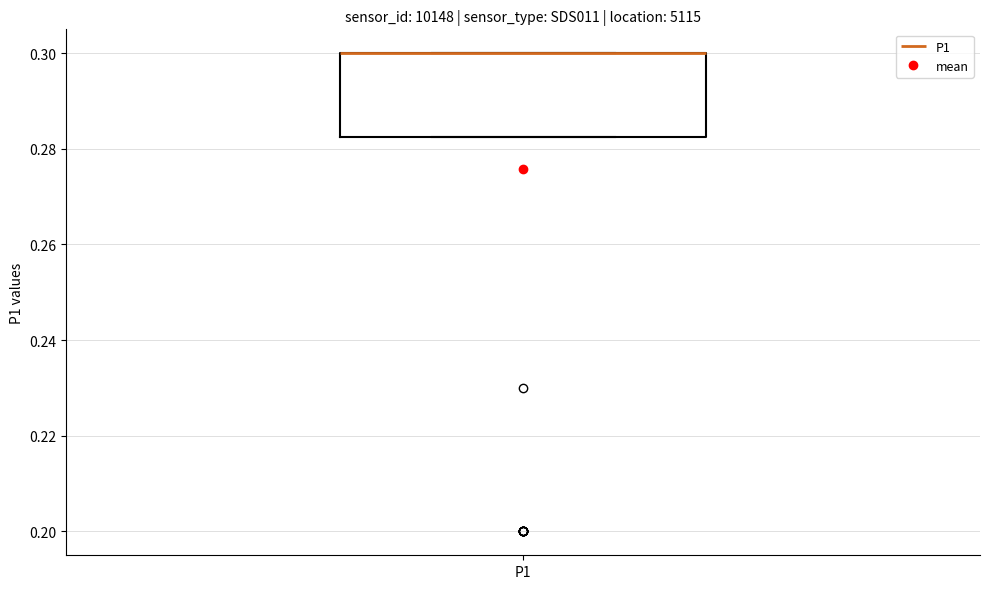

Transcribe this box plot: give where the median line is, the range the box spans, and where the two whiskers end, as read against the y-axis. The values are not printed on the chart, so give them approximately, as read against the axis.

median 0.300 (drawn on the box's upper edge), box 0.282 to 0.300, whiskers 0.282 to 0.300